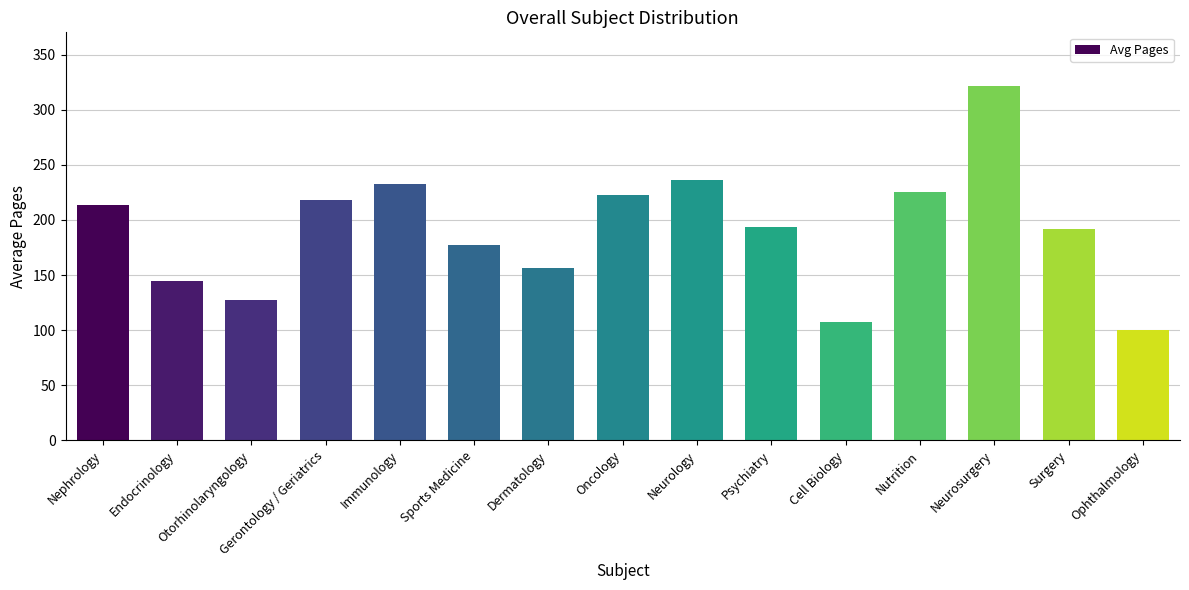

What is the label of the 10th bar from the left?

Psychiatry